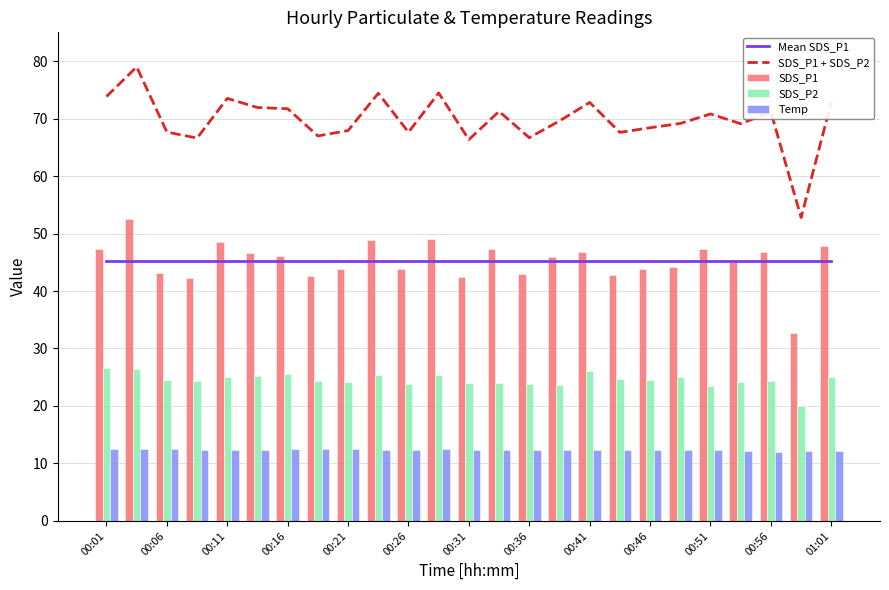

What is the lowest value of the SDS_P2 series?

20.0